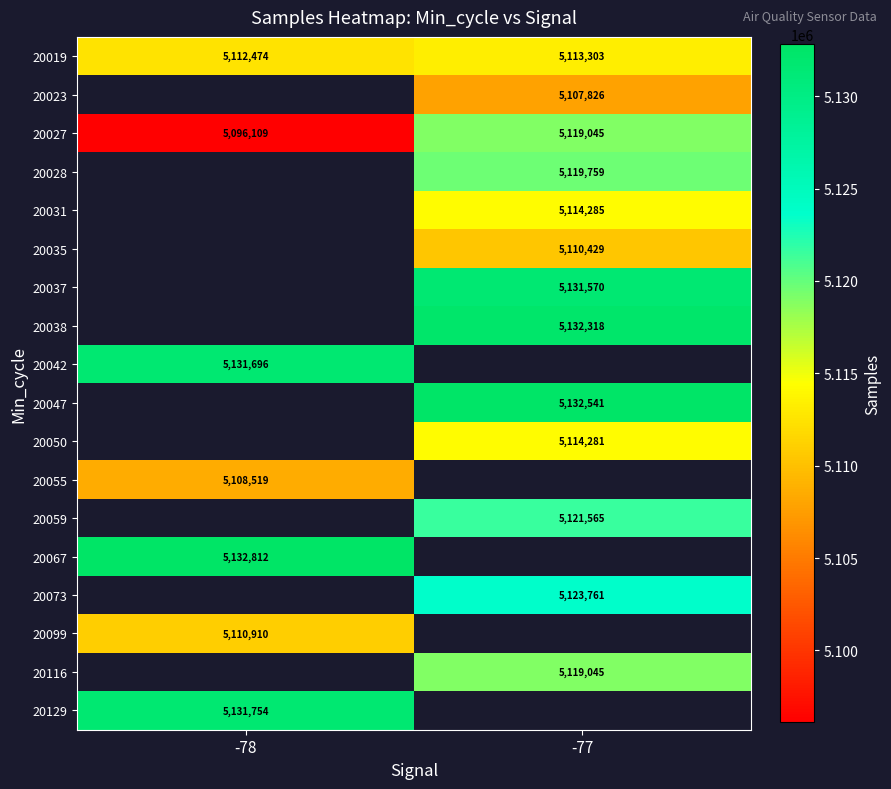

What is the approximate value of 20027 at -77, to the nearest 50?

5119050